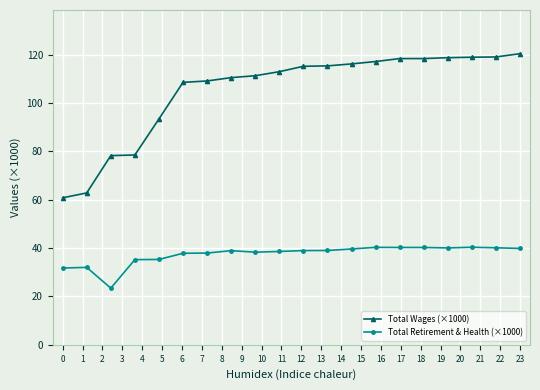

What is the highest value of the Total Retirement & Health (×1000) series?

40.3